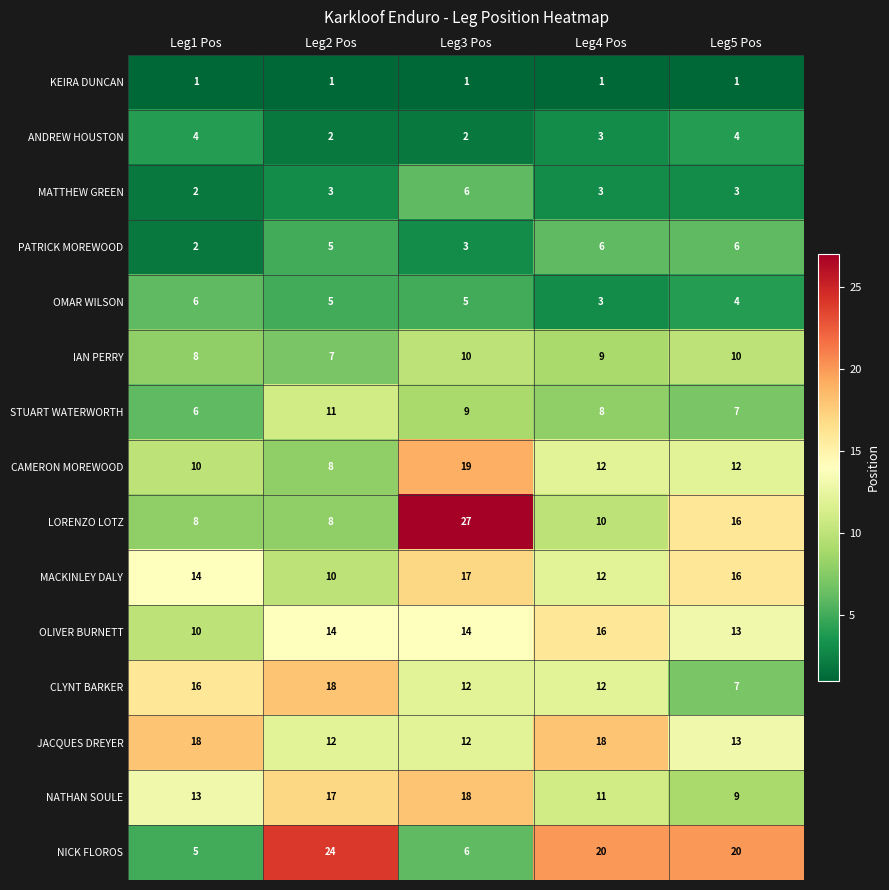

At which label does OMAR WILSON reach its peak?

Leg1 Pos